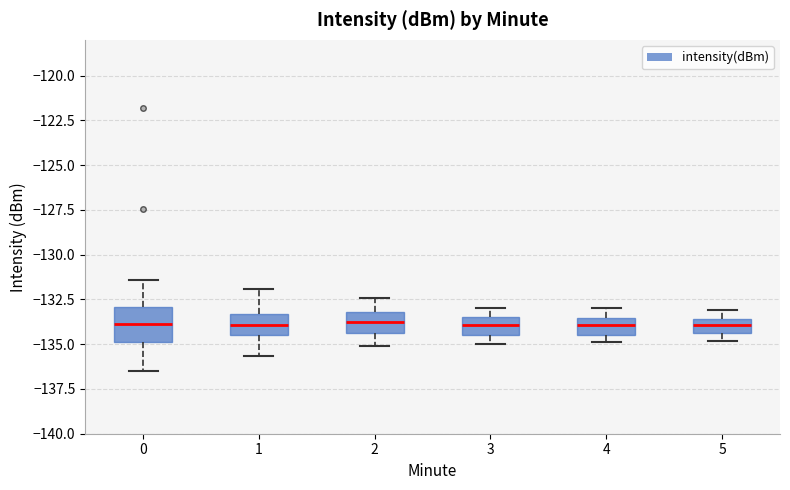

Reading left to right, transcribe this box plot: for each box, give where its median line is, the range the box spans, and where its two whiskers end, as read against the y-axis. The values are not printed on the chart, so give them approximately, as read against the axis.

0: median -134.0, box -135.0 to -133.0, whiskers -136.5 to -131.5
1: median -134.0, box -134.5 to -133.5, whiskers -135.5 to -132.0
2: median -133.5, box -134.5 to -133.0, whiskers -135.0 to -132.5
3: median -134.0, box -134.5 to -133.5, whiskers -135.0 to -133.0
4: median -134.0, box -134.5 to -133.5, whiskers -135.0 to -133.0
5: median -134.0, box -134.5 to -133.5, whiskers -135.0 to -133.0